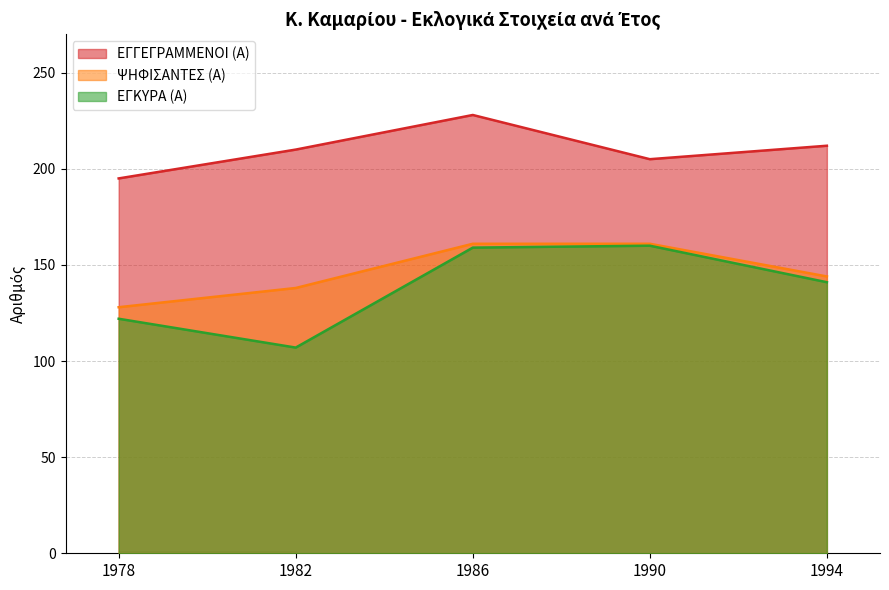

At 1982, list the series in order from smallest to largest.

ΕΓΚΥΡΑ (Α), ΨΗΦΙΣΑΝΤΕΣ (Α), ΕΓΓΕΓΡΑΜΜΕΝΟΙ (Α)